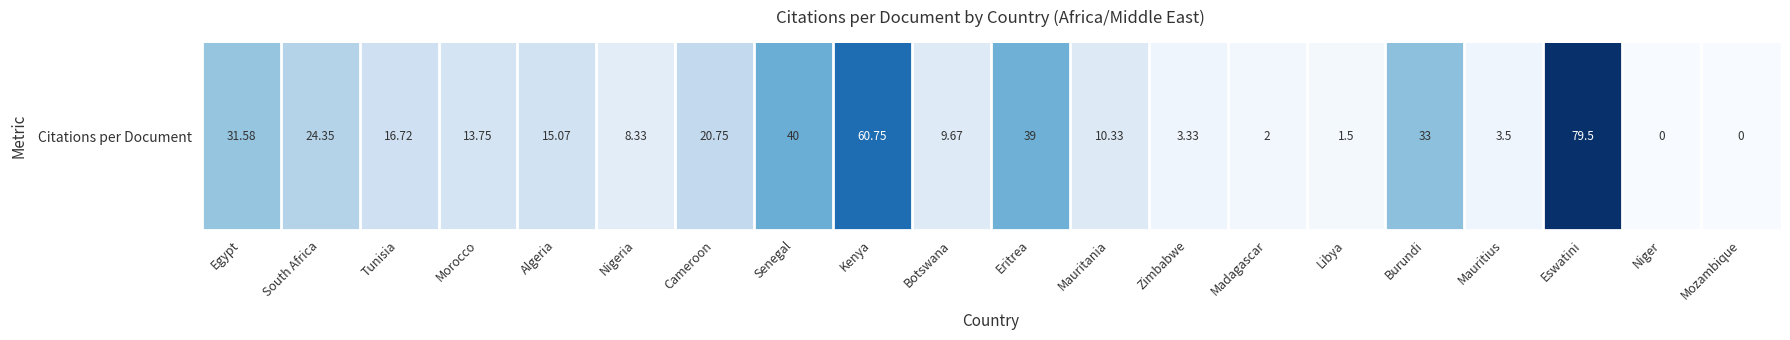

What is the change in value from Algeria to Mauritania?

-4.7